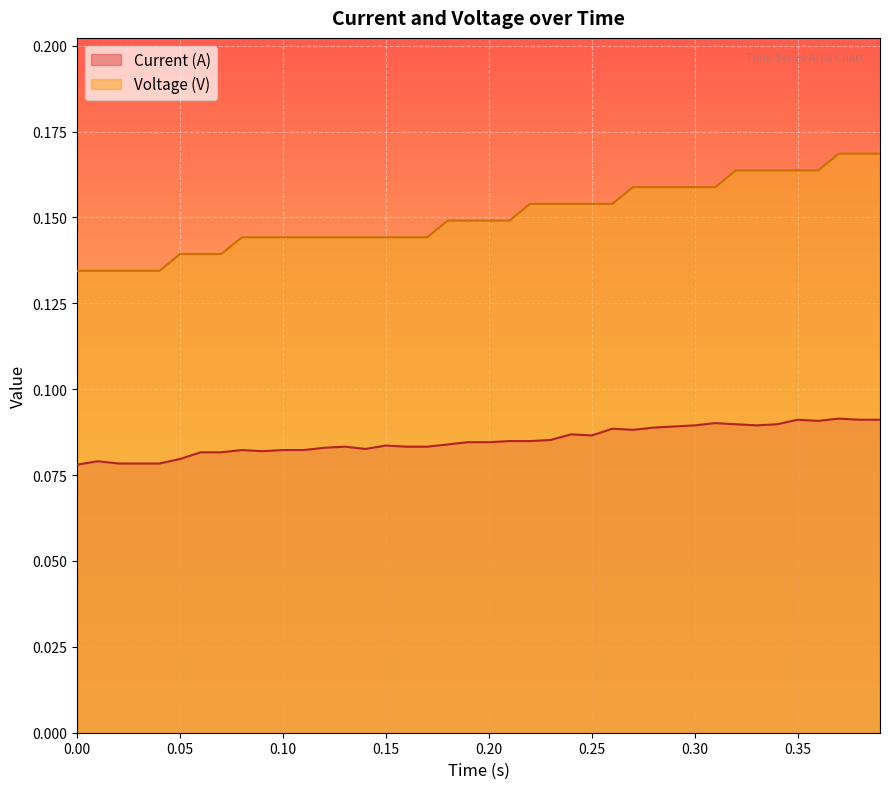

The value of Voltage (V) at 0.08 is 0.2. True or false?

False